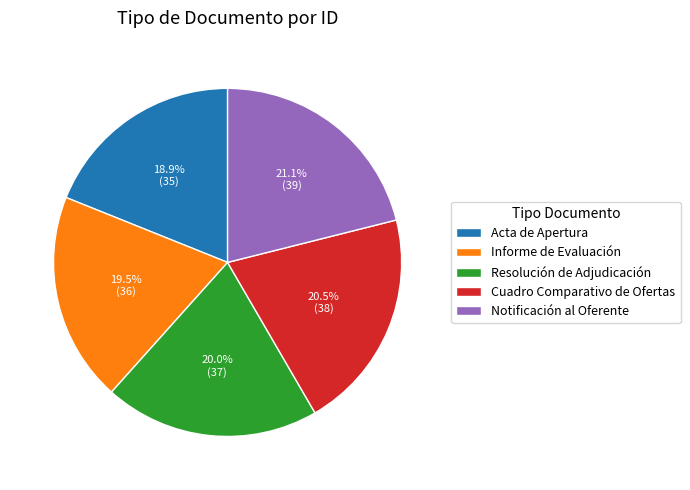

Count the number of slices in the pie.

5